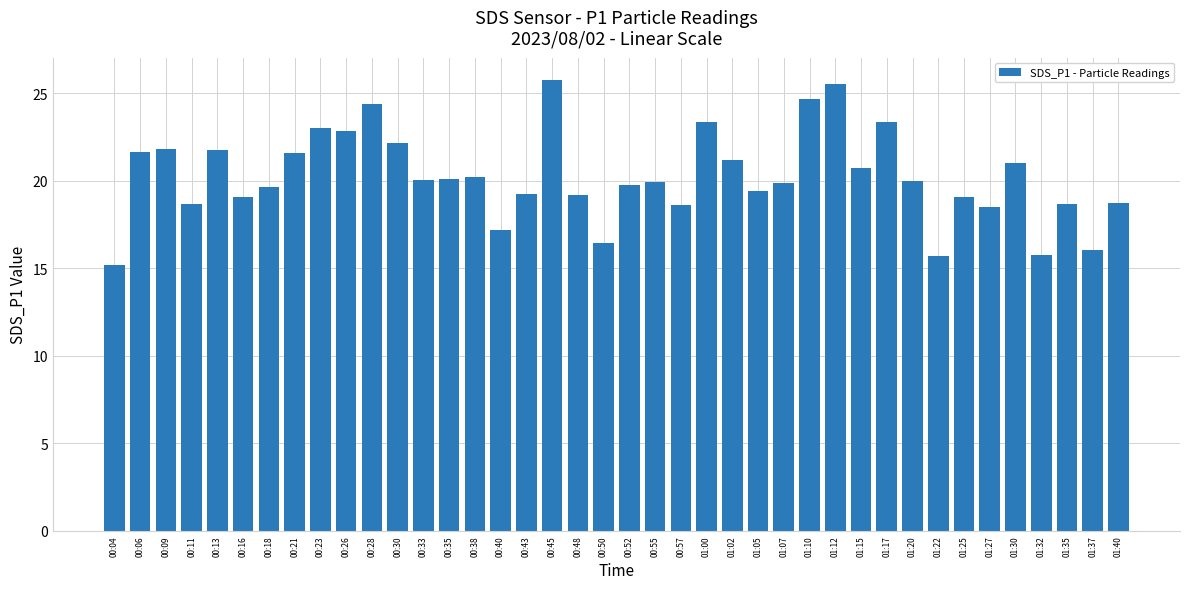

Between 00:50 and 01:20, which is larger?

01:20